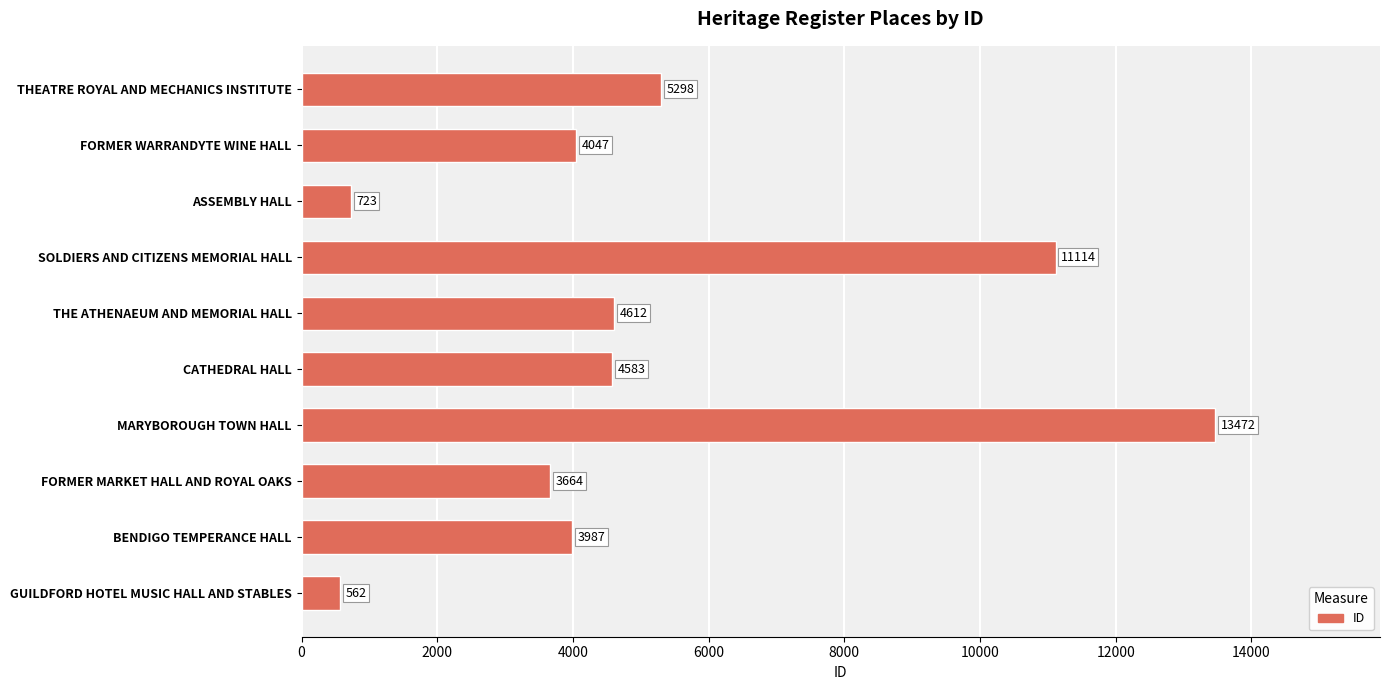

Rank the categories by value from lowest to highest.

GUILDFORD HOTEL MUSIC HALL AND STABLES, ASSEMBLY HALL, FORMER MARKET HALL AND ROYAL OAKS, BENDIGO TEMPERANCE HALL, FORMER WARRANDYTE WINE HALL, CATHEDRAL HALL, THE ATHENAEUM AND MEMORIAL HALL, THEATRE ROYAL AND MECHANICS INSTITUTE, SOLDIERS AND CITIZENS MEMORIAL HALL, MARYBOROUGH TOWN HALL